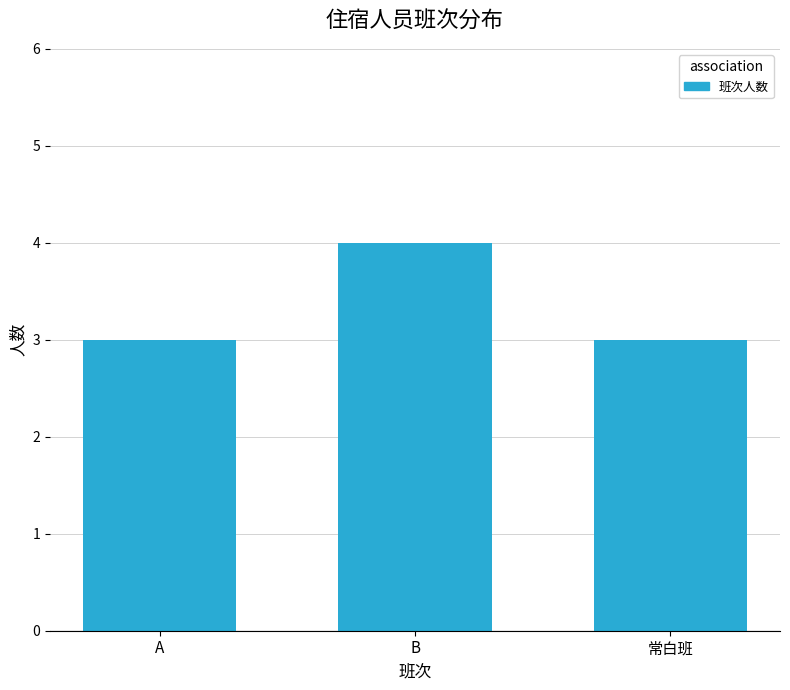

What is the minimum value shown in the chart?

3